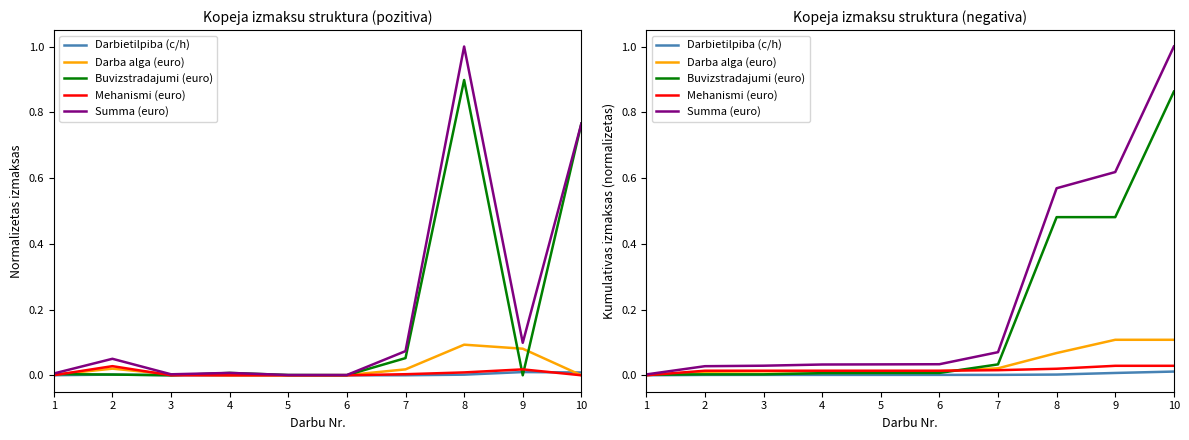

Between 6 and 8, which is larger?

8